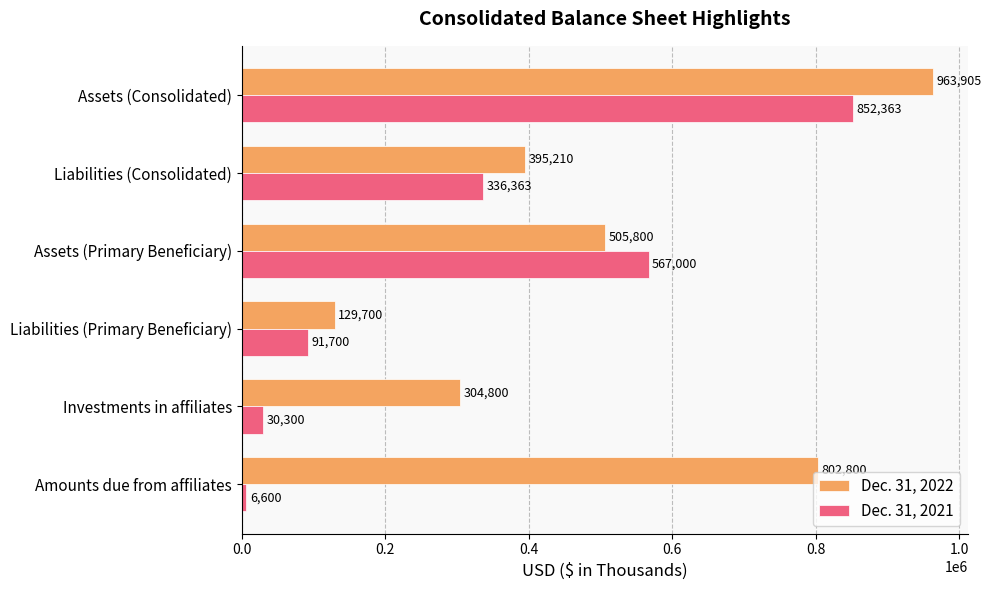

What is the sum of the Dec. 31, 2022 values at Amounts due from affiliates and Investments in affiliates?

1107600